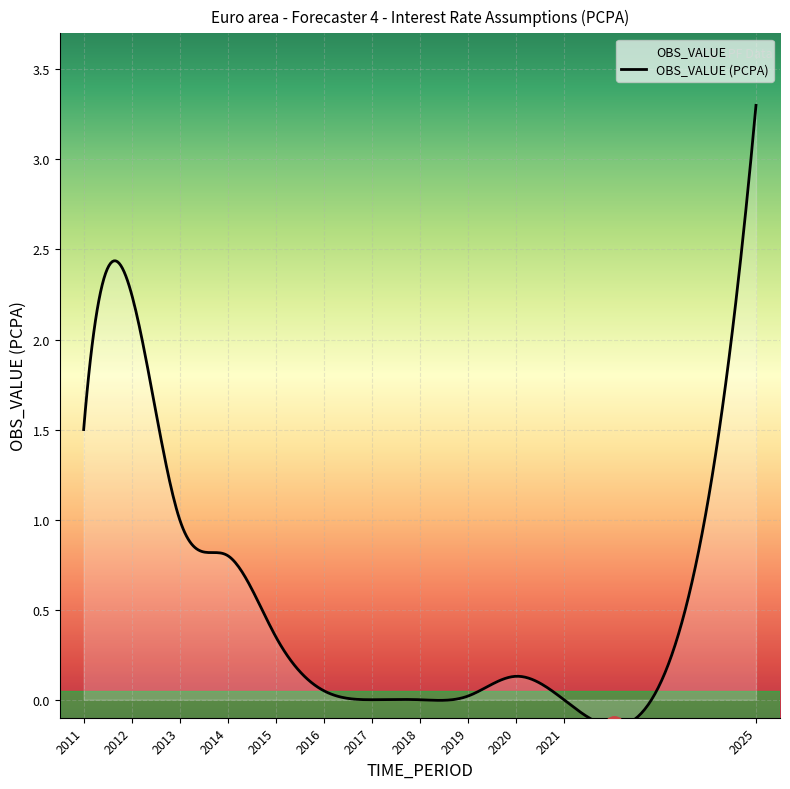

How many points are lower than both their immediate neighbors (excluding endpoints)?

1